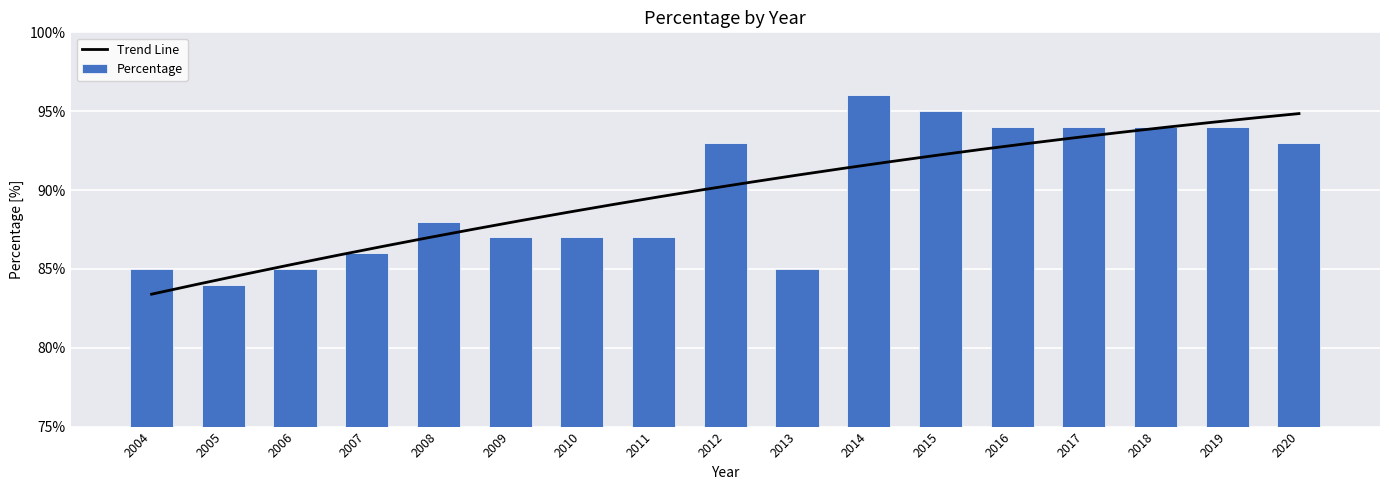

What is the change in value from 2009 to 2018?

+7